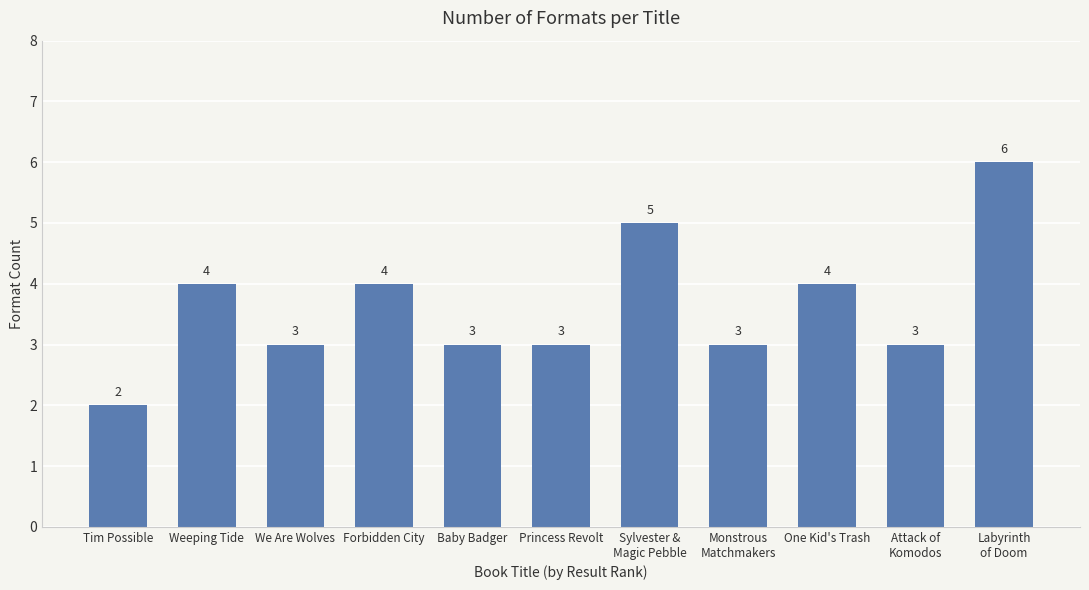

What position from the left is We Are Wolves?

3